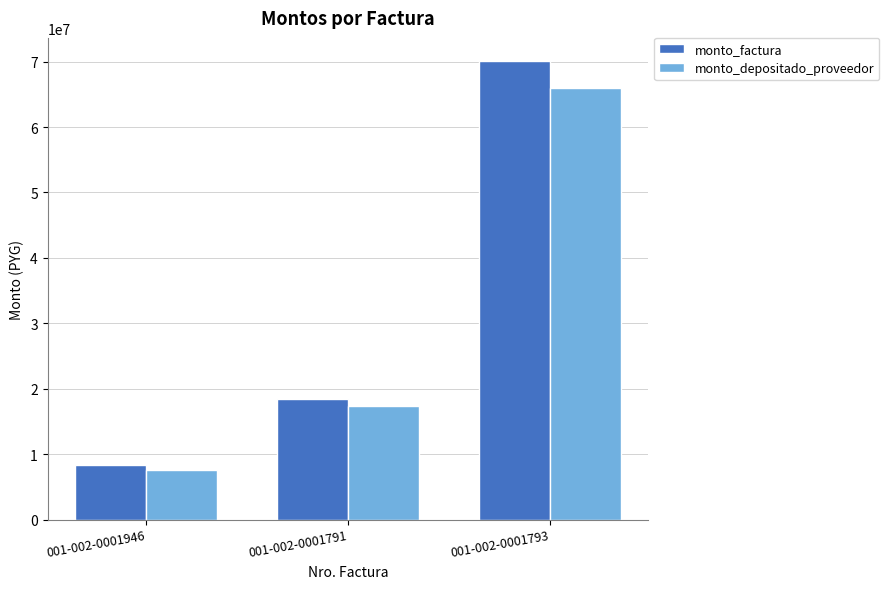

At how many categories does at least one series exceed 30333227?

1